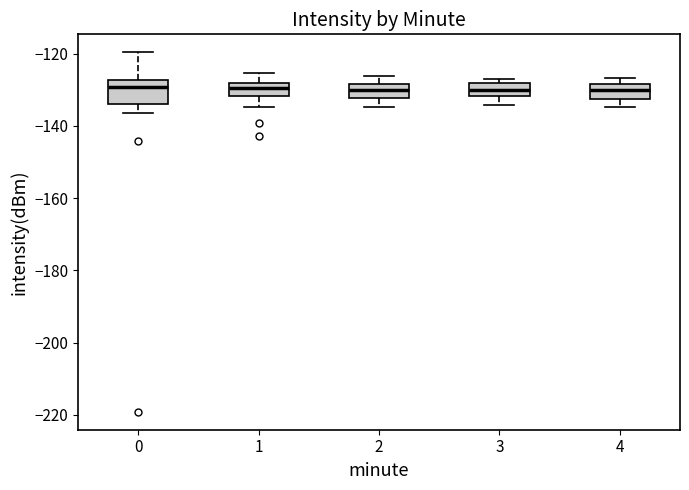

Reading left to right, read every box against the y-axis: the position of its median line, the range the box covers, and the ends of its whiskers. The values are not printed on the chart, so give them approximately, as read against the axis.

0: median -130, box -134 to -128, whiskers -136 to -120
1: median -130, box -132 to -128, whiskers -134 to -126
2: median -130, box -132 to -128, whiskers -134 to -126
3: median -130, box -132 to -128, whiskers -134 to -128 (just above the box's upper edge)
4: median -130, box -132 to -128, whiskers -134 to -126